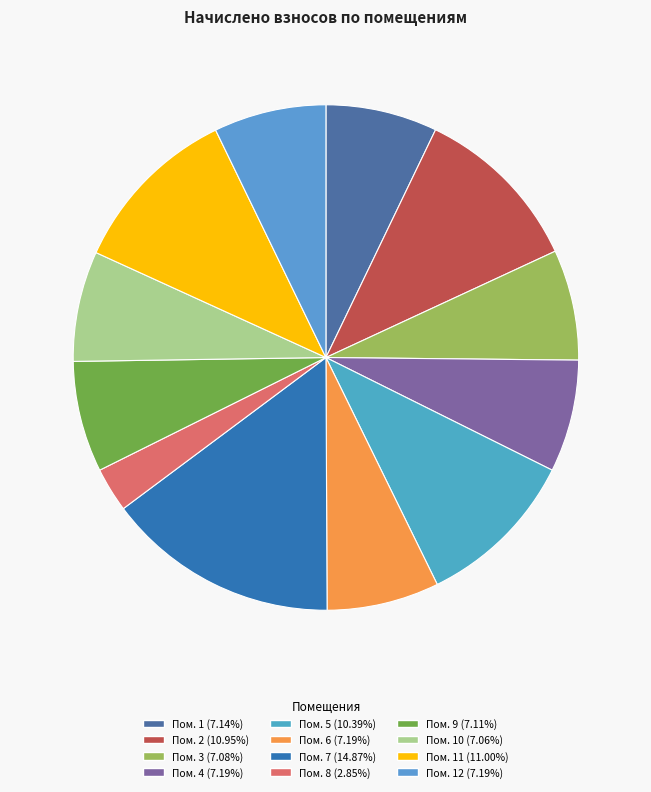

How many slices are in this pie chart?

12